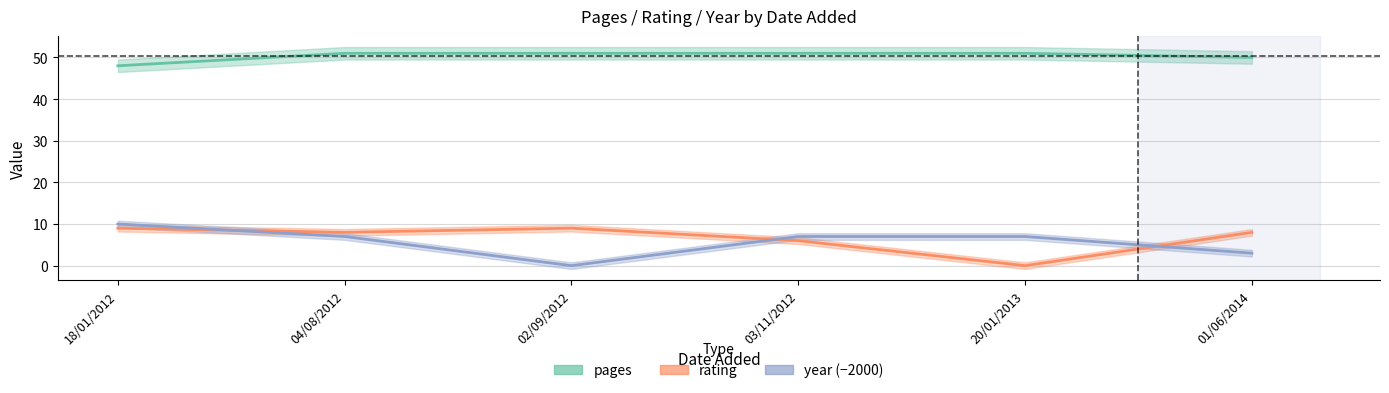

At which category does rating reach its first local peak?

02/09/2012